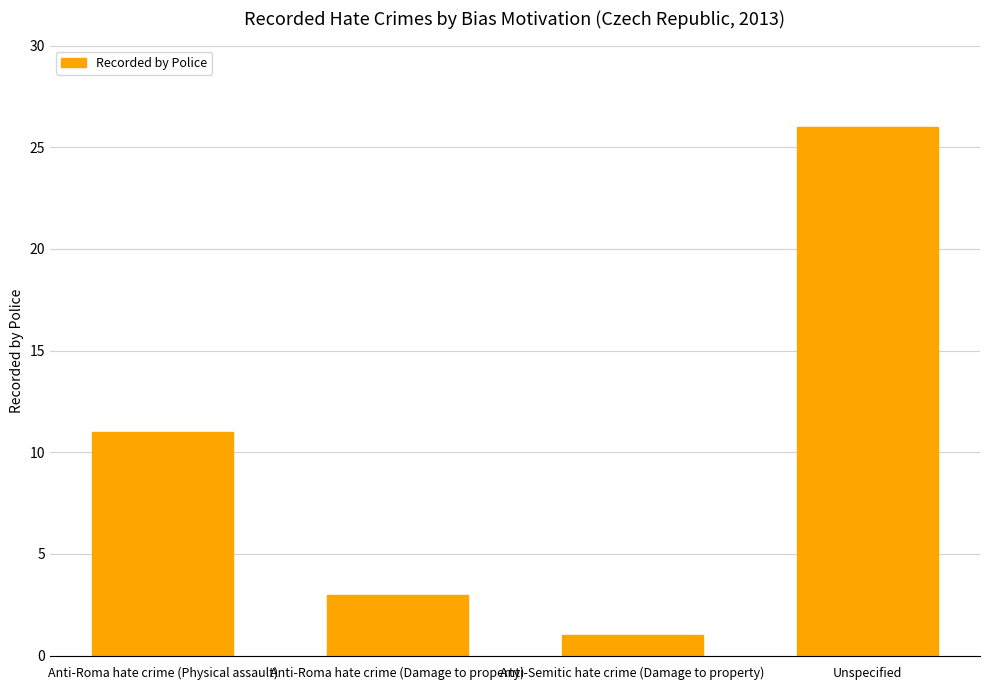

What is the difference between the second highest and second lowest values?

8